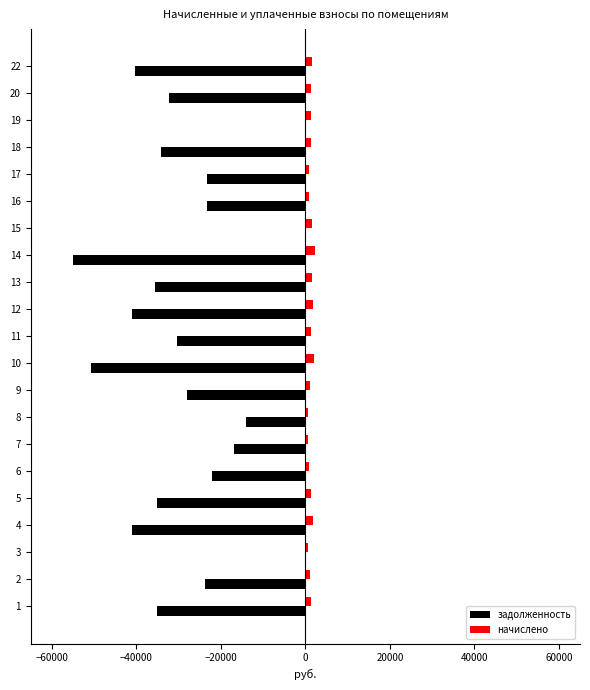

Which series changed the most between 14 and 16?

задолженность